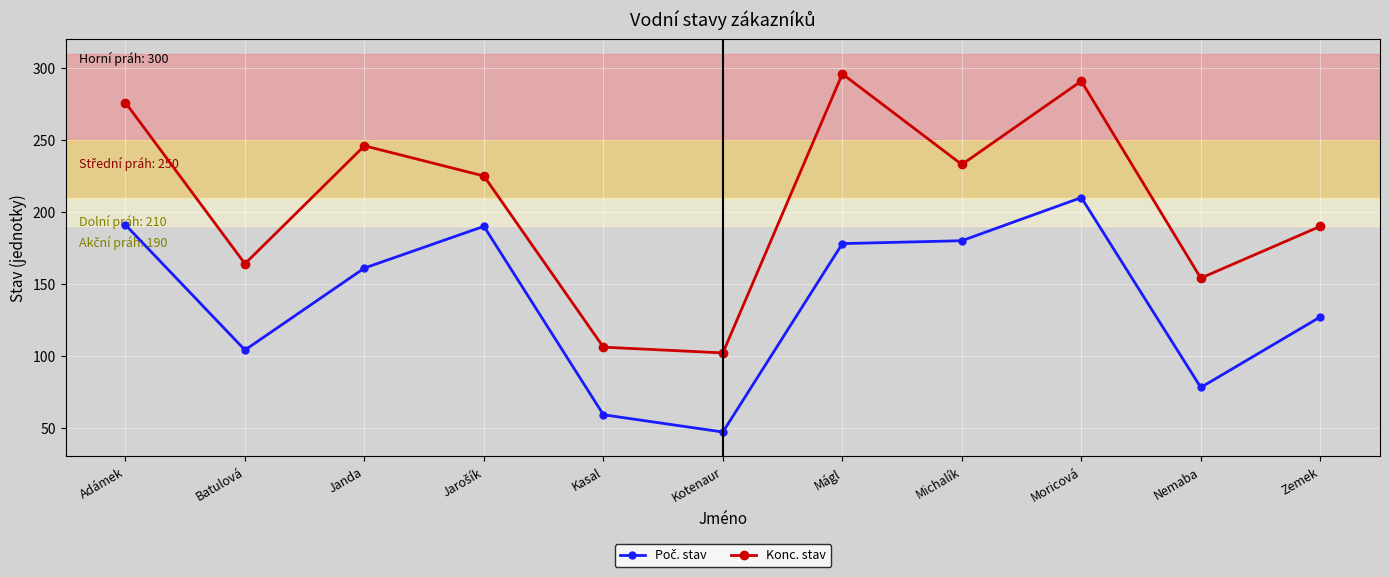

What is the minimum value shown in the chart?

47